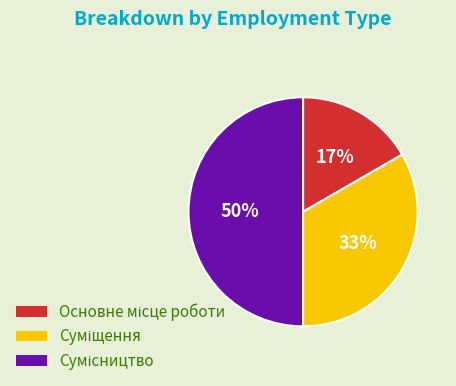

Count the number of slices in the pie.

3